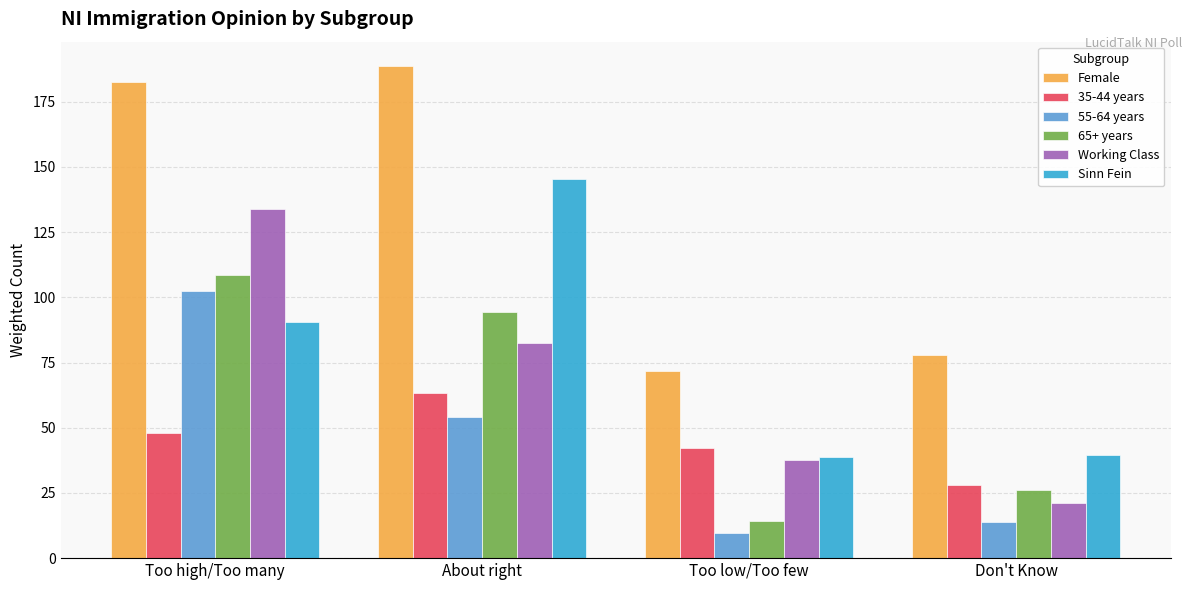

What is the maximum value shown in the chart?

188.6